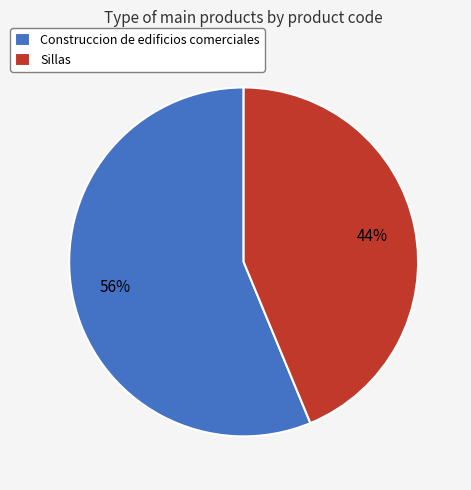

Combined, do Construccion de edificios comerciales and Sillas account for over 50%?

Yes